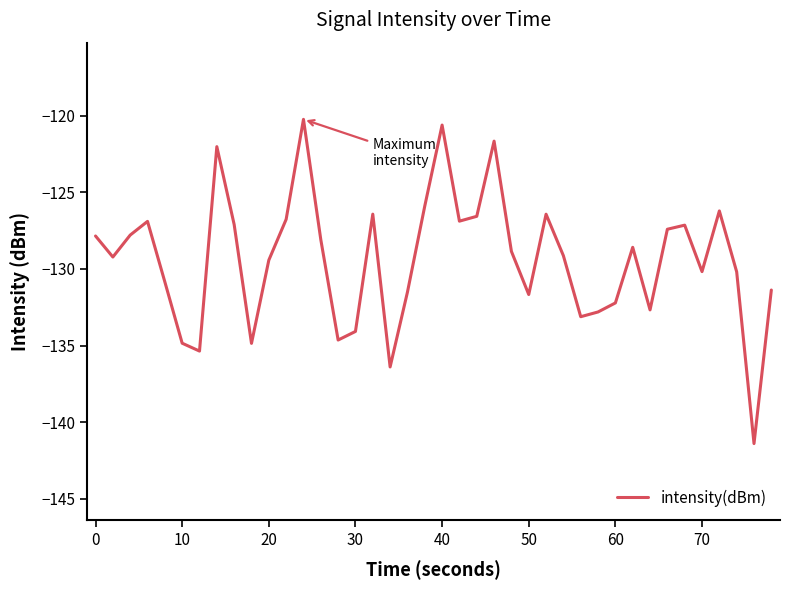

What is the maximum value shown in the chart?

-120.2